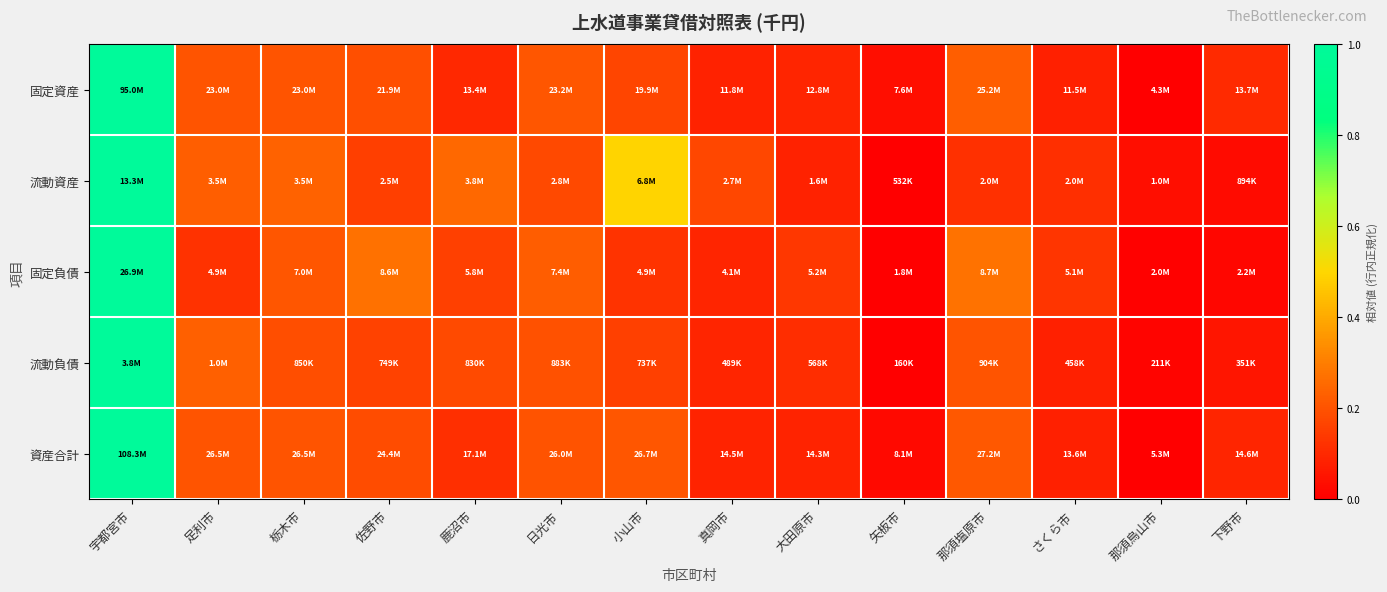

Reading left to right, extract all data points from this chart.

固定資産: 宇都宮市=1.0	足利市=0.2	栃木市=0.2	佐野市=0.2	鹿沼市=0.1	日光市=0.2	小山市=0.2	真岡市=0.1	大田原市=0.1	矢板市=0.0	那須塩原市=0.2	さくら市=0.1	那須烏山市=0.0	下野市=0.1
流動資産: 宇都宮市=1.0	足利市=0.2	栃木市=0.2	佐野市=0.2	鹿沼市=0.3	日光市=0.2	小山市=0.5	真岡市=0.2	大田原市=0.1	矢板市=0.0	那須塩原市=0.1	さくら市=0.1	那須烏山市=0.0	下野市=0.0
固定負債: 宇都宮市=1.0	足利市=0.1	栃木市=0.2	佐野市=0.3	鹿沼市=0.2	日光市=0.2	小山市=0.1	真岡市=0.1	大田原市=0.1	矢板市=0.0	那須塩原市=0.3	さくら市=0.1	那須烏山市=0.0	下野市=0.0
流動負債: 宇都宮市=1.0	足利市=0.2	栃木市=0.2	佐野市=0.2	鹿沼市=0.2	日光市=0.2	小山市=0.2	真岡市=0.1	大田原市=0.1	矢板市=0.0	那須塩原市=0.2	さくら市=0.1	那須烏山市=0.0	下野市=0.1
資産合計: 宇都宮市=1.0	足利市=0.2	栃木市=0.2	佐野市=0.2	鹿沼市=0.1	日光市=0.2	小山市=0.2	真岡市=0.1	大田原市=0.1	矢板市=0.0	那須塩原市=0.2	さくら市=0.1	那須烏山市=0.0	下野市=0.1